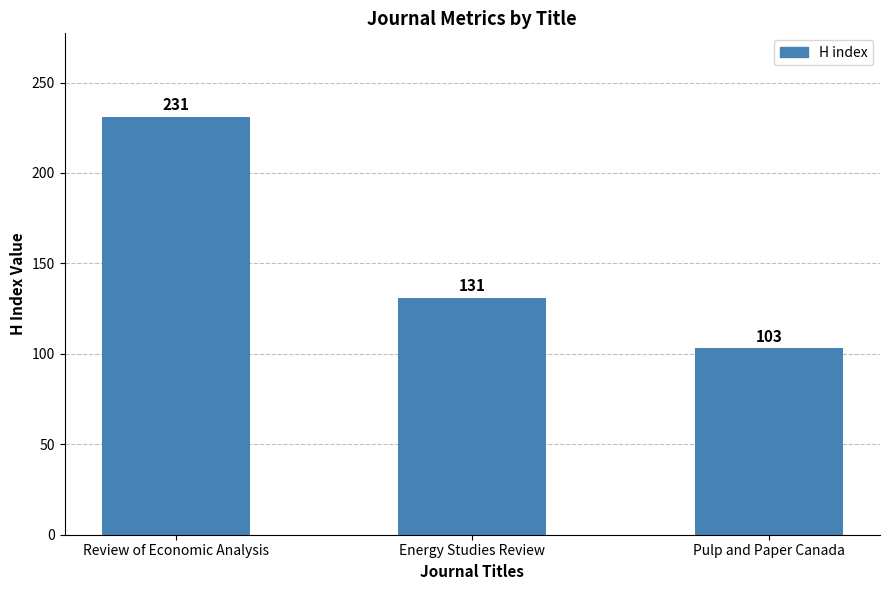

List the labels in order of value, smallest first.

Pulp and Paper Canada, Energy Studies Review, Review of Economic Analysis